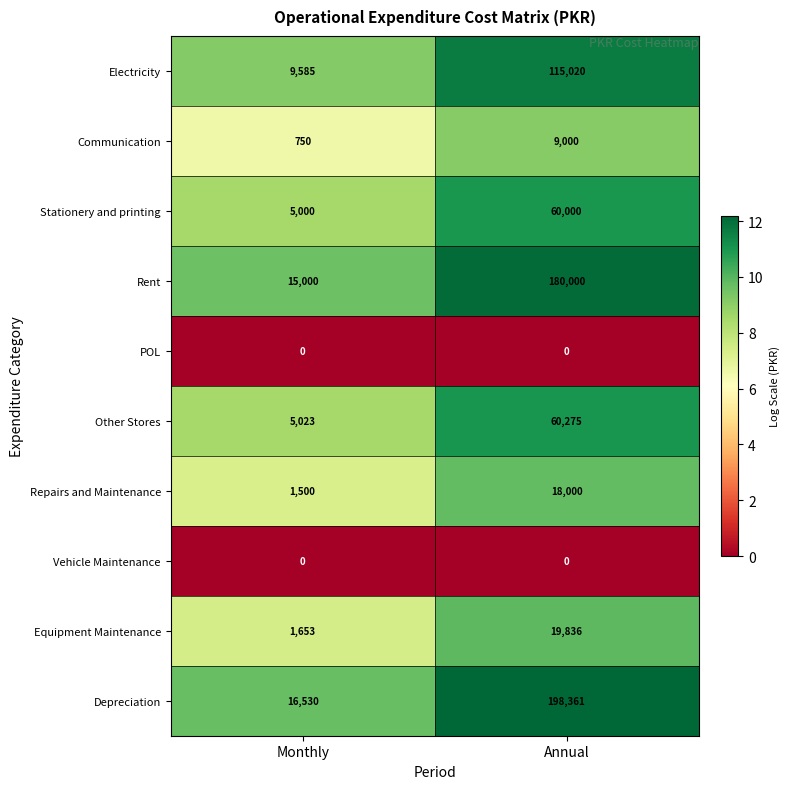

Between Monthly and Annual, which series saw the biggest shift?

Depreciation